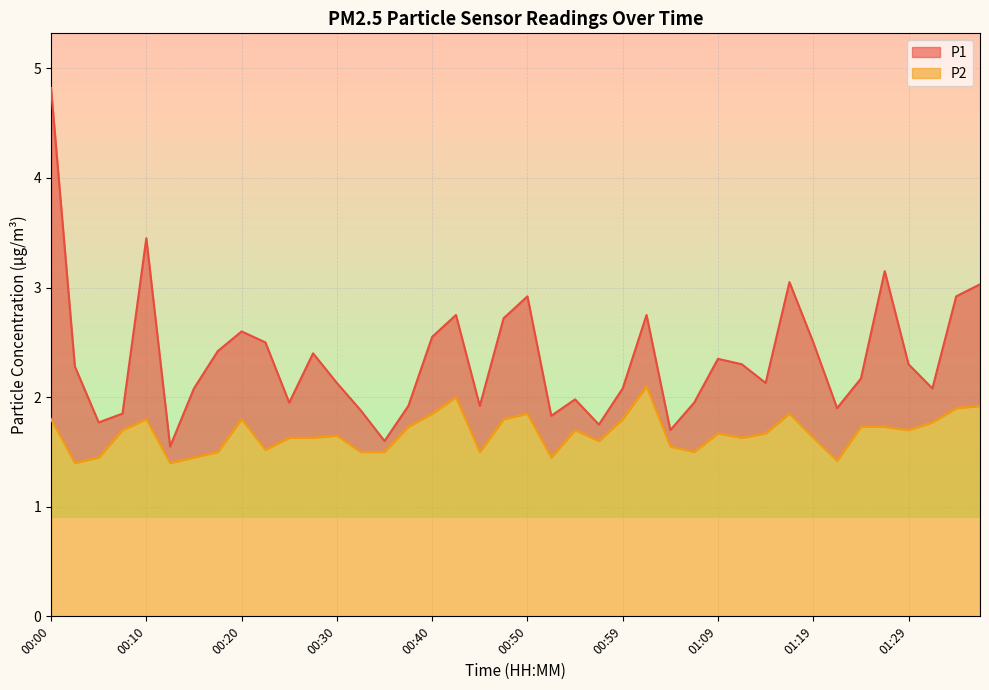

What is the sum of all P1 values?

94.0